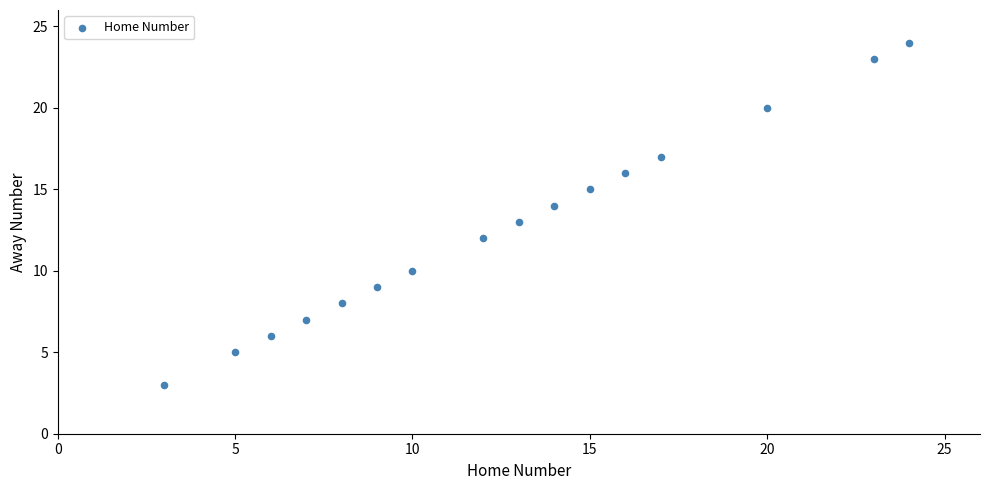

What is the range of X values (max minus min)?

21